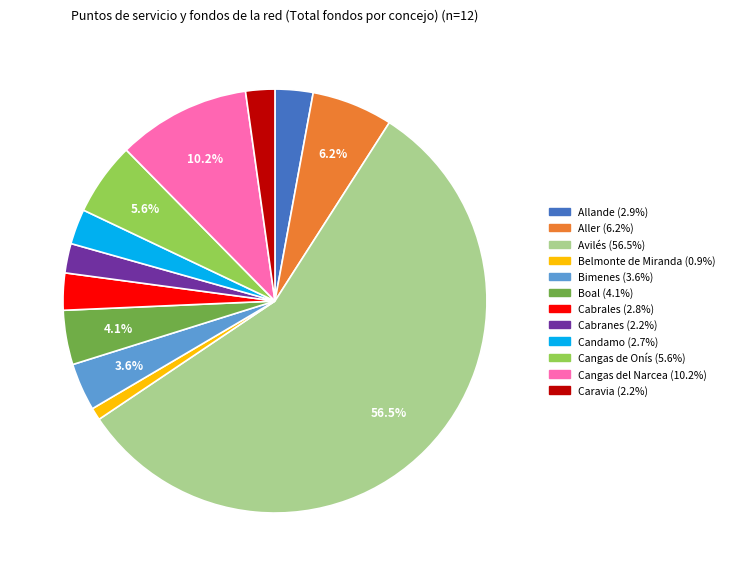

Which category has the biggest portion of the pie?

Avilés